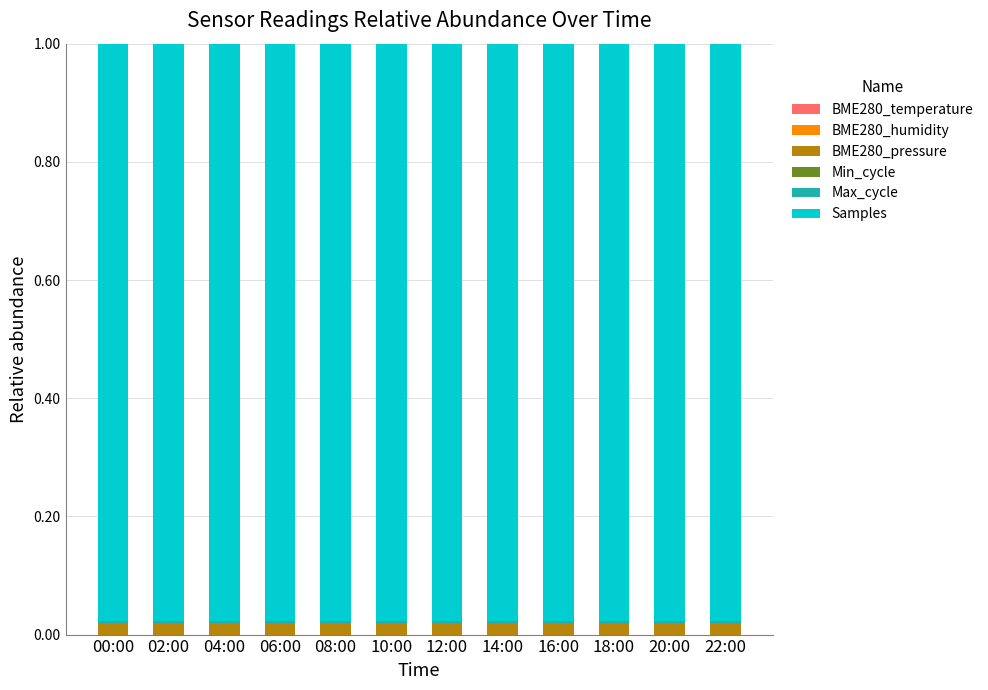

Between 00:00 and 18:00, which is larger?

00:00